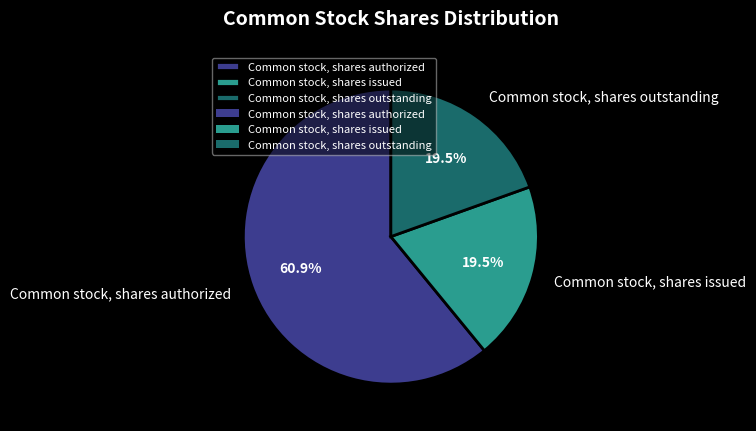

Between Common stock, shares authorized and Common stock, shares issued, which is larger?

Common stock, shares authorized